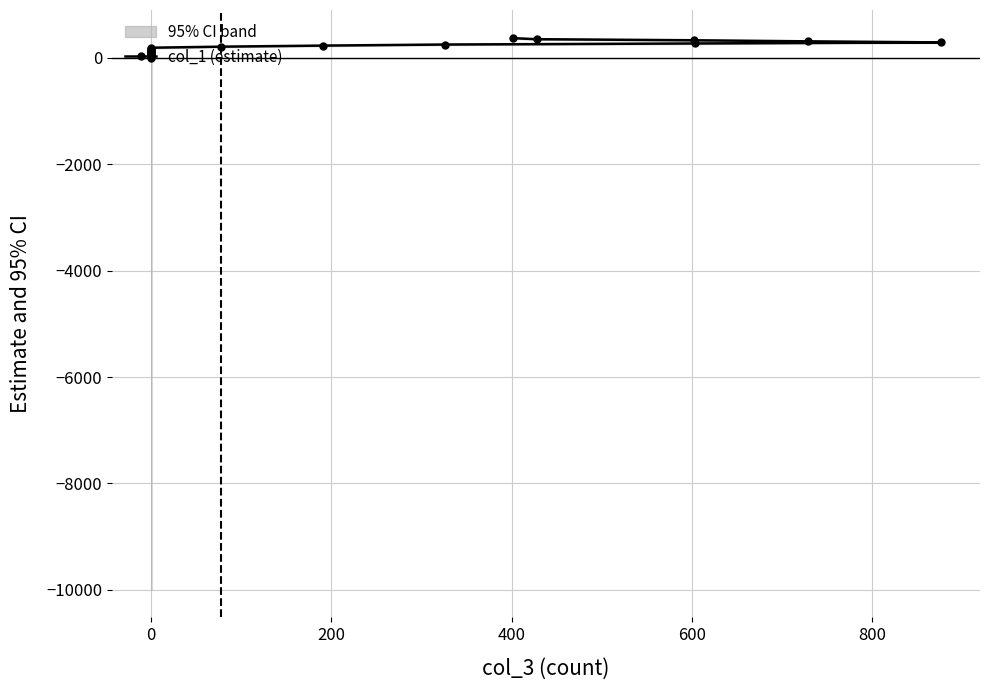

Which has a higher value, 600 or 9?

9